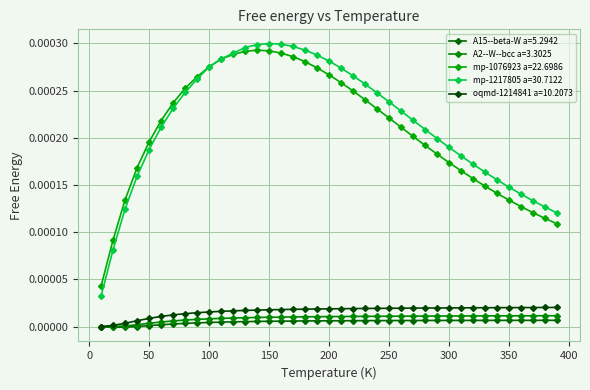

Count the number of categories in the chart.

39